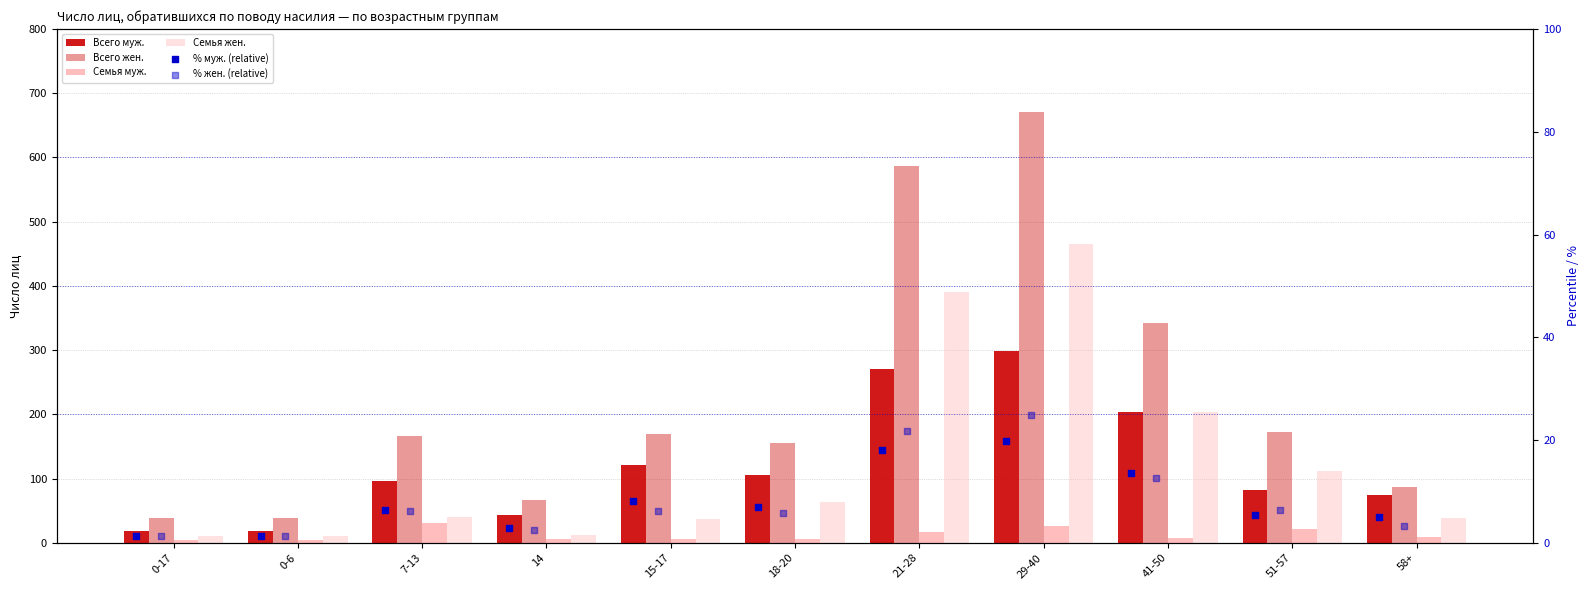

Which series contains the lowest Y value?

% муж. (relative)